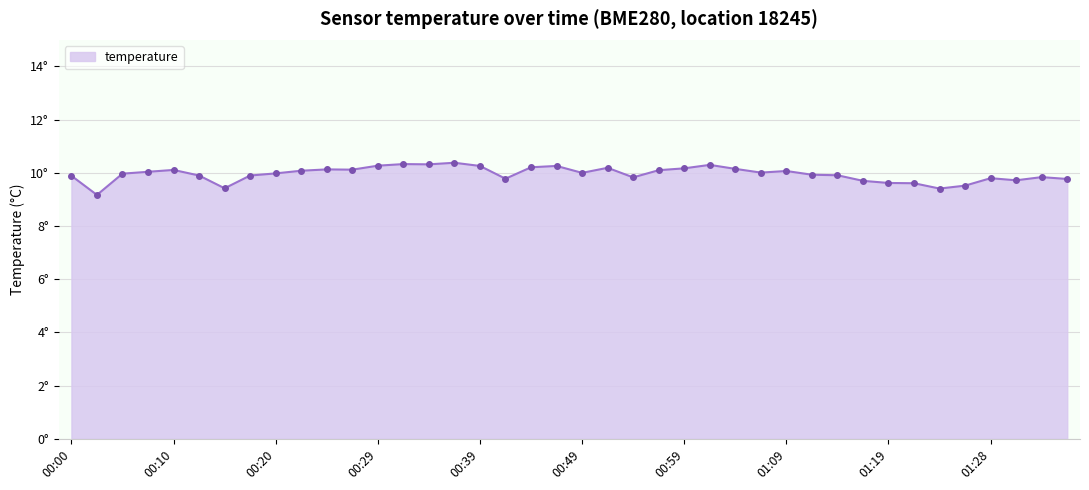

What is the value of the 16th point from the left?

10.4